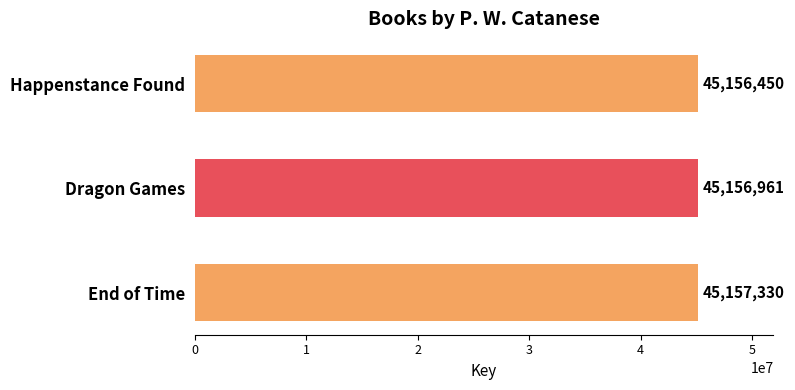

True or false: the data shows 45156961 at Dragon Games.

True